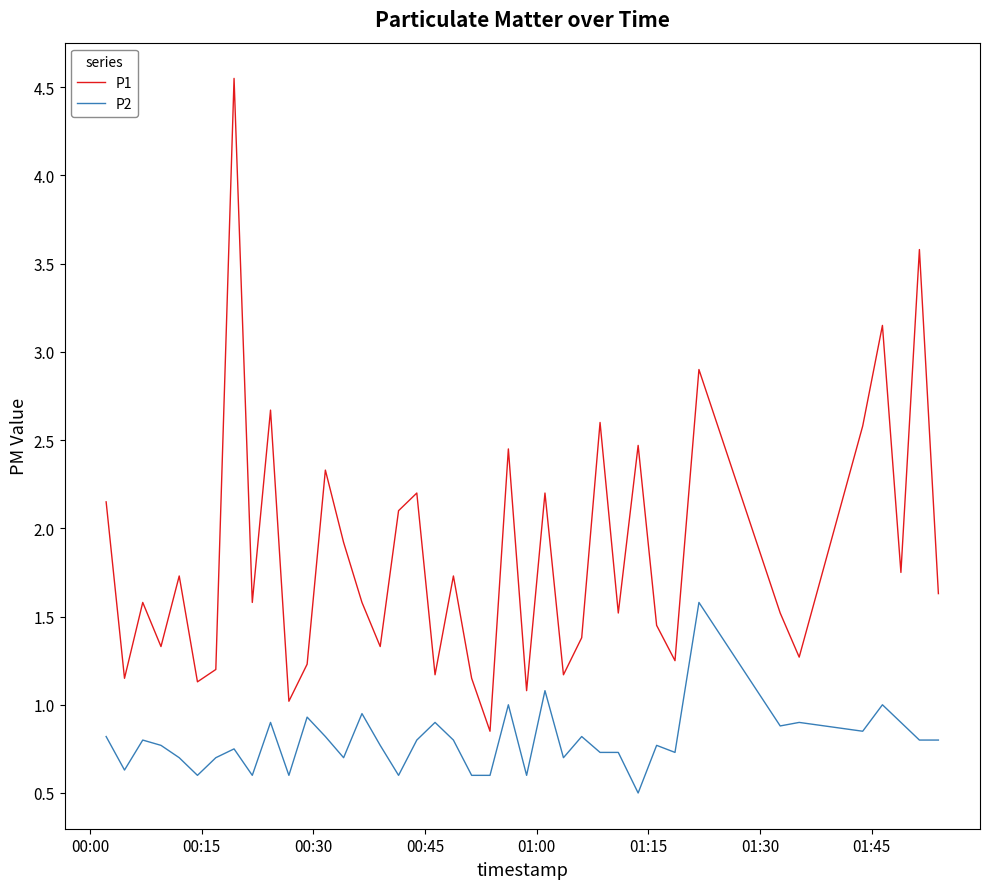

True or false: P2 and P1 cross at least once.

False